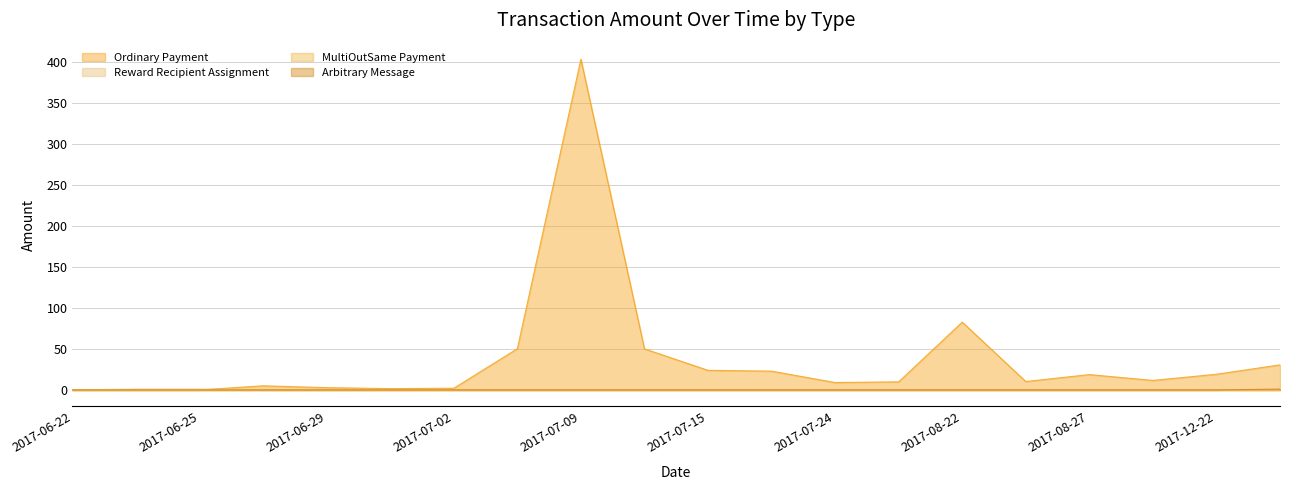

Which series has the largest range (max minus min)?

Ordinary Payment